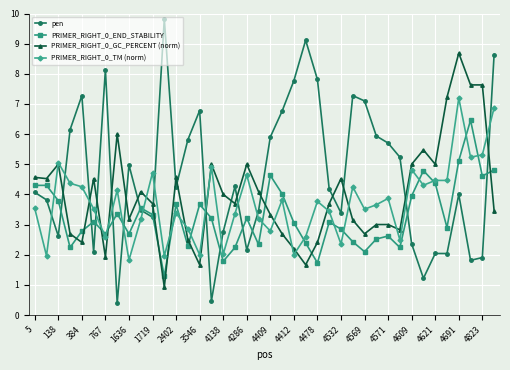

Does the chart display data point markers on the line(s)?

Yes